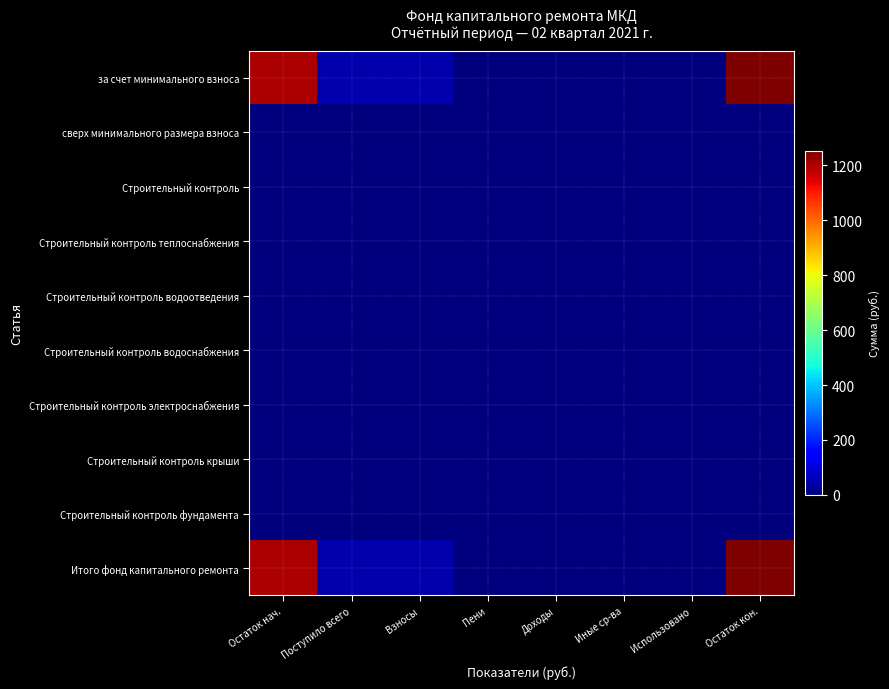

Which series has the largest range (max minus min)?

за счет минимального взноса